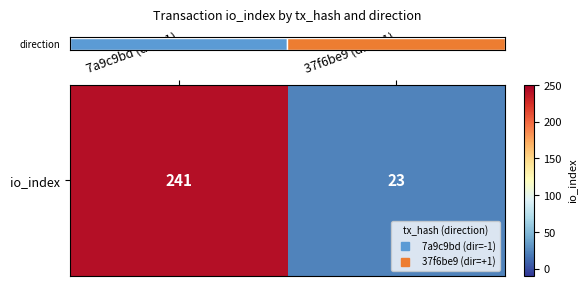

Approximately how many times larger is the value at 7a9c9bd (dir=-1) compared to 37f6be9 (dir=+1)?

10.5